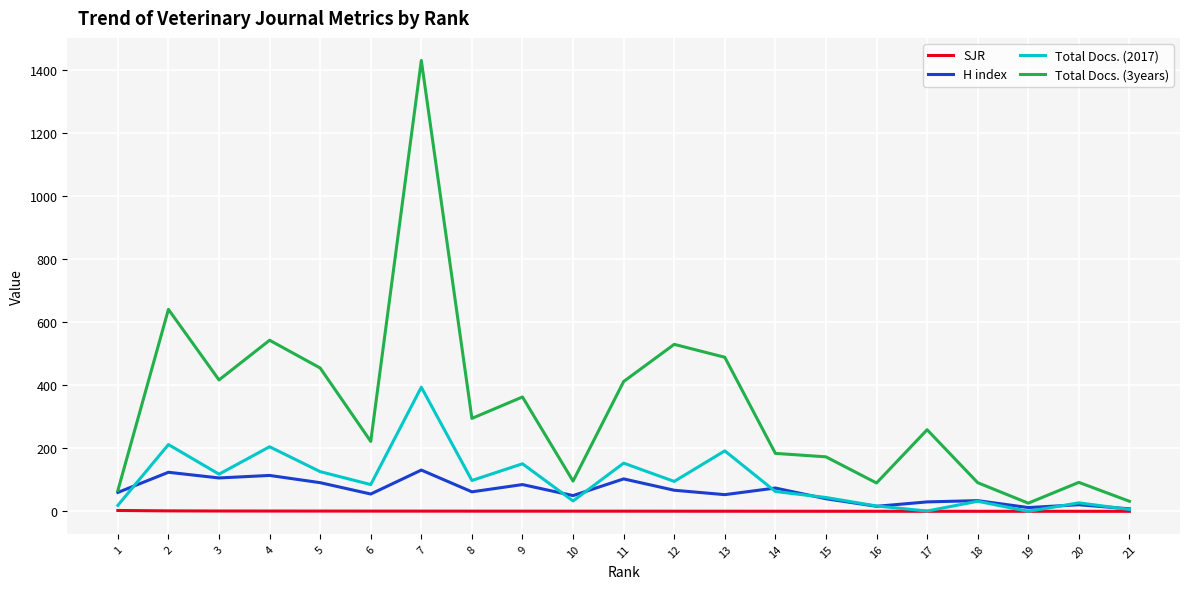

True or false: H index and Total Docs. (2017) intersect in this chart.

True